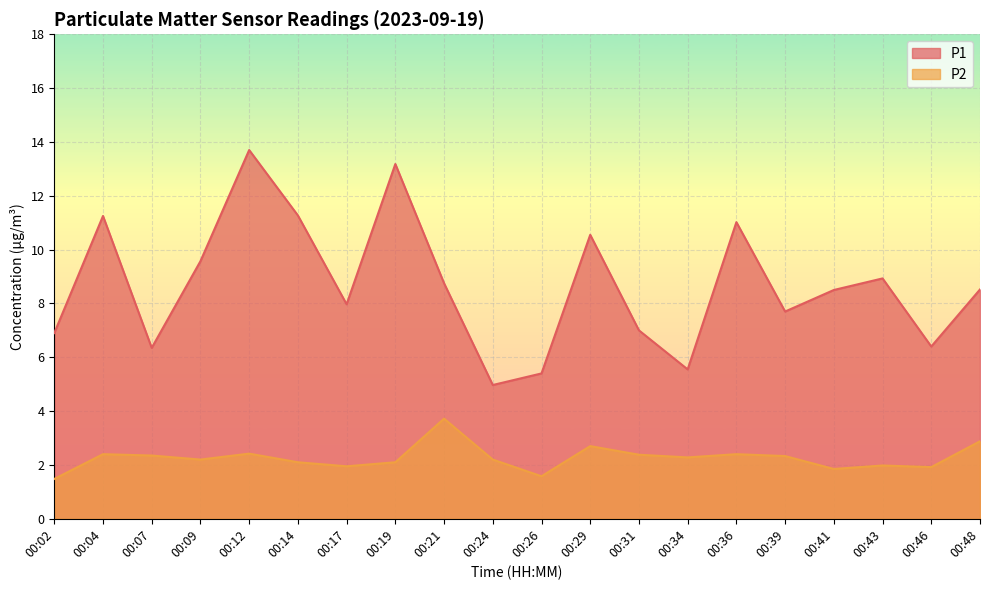

Rank the categories by P1 value from highest to lowest.

00:12, 00:19, 00:14, 00:04, 00:36, 00:29, 00:09, 00:43, 00:21, 00:48, 00:41, 00:17, 00:39, 00:31, 00:02, 00:46, 00:07, 00:34, 00:26, 00:24